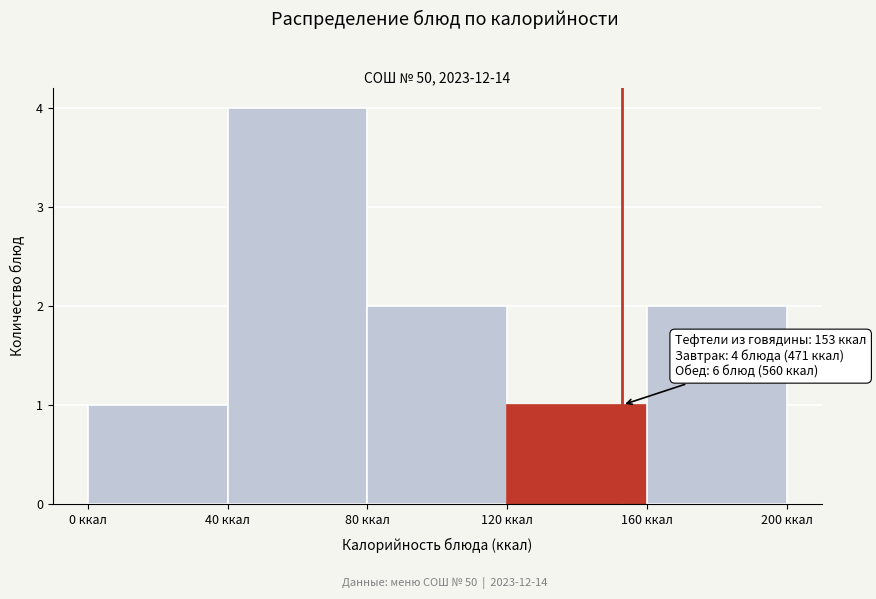

Which range on the x-axis has the tallest bar?

40 to 80